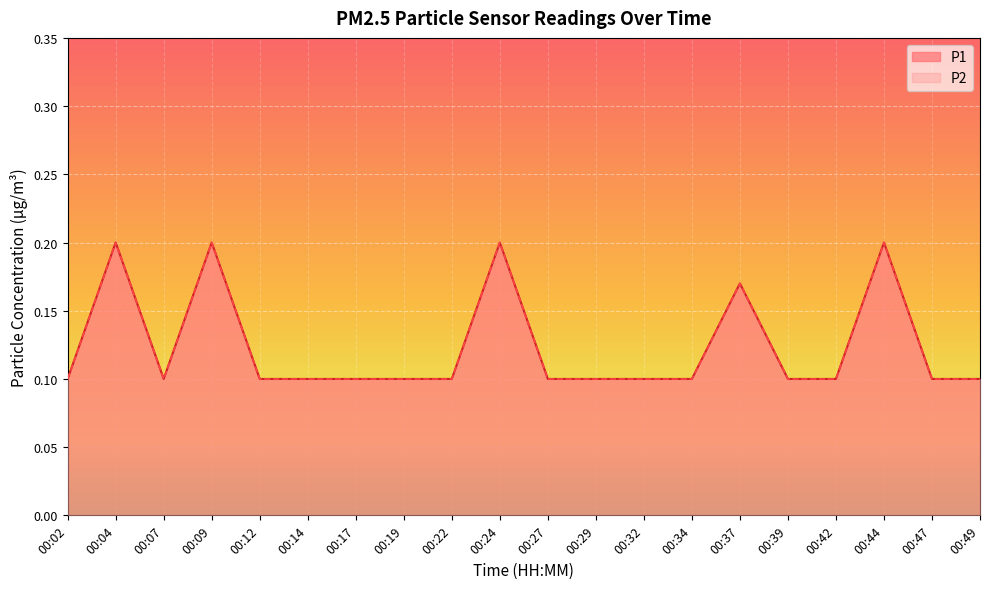

True or false: P1 and P2 cross at least once.

False